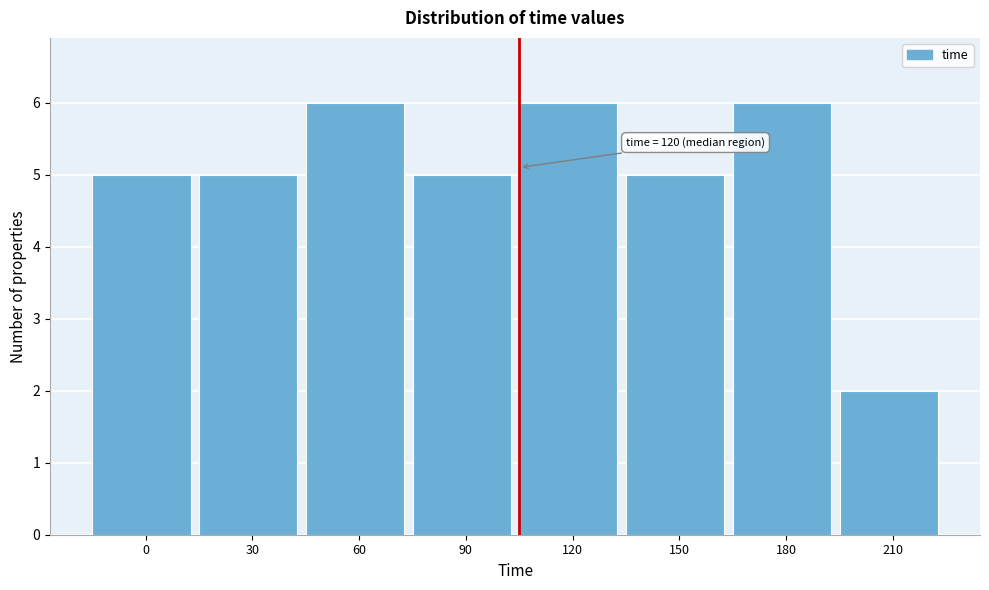

Reading left to right, transcribe all the data shown in this chart.

5	5	6	5	6	5	6	2